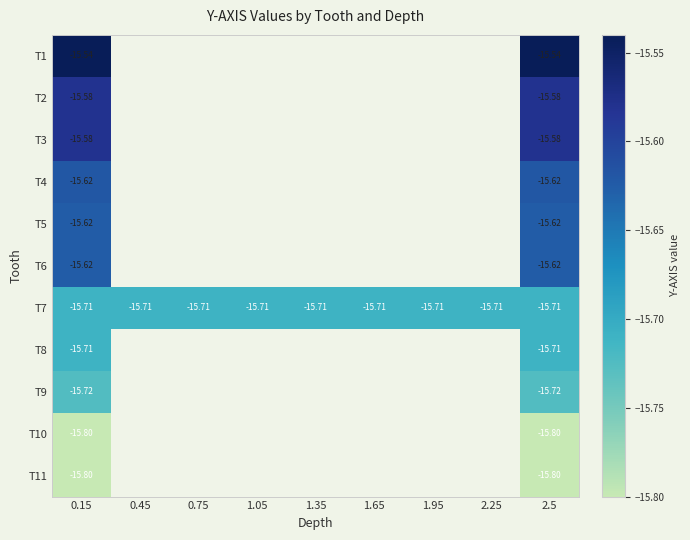

What is the highest value of the T4 series?

-15.6